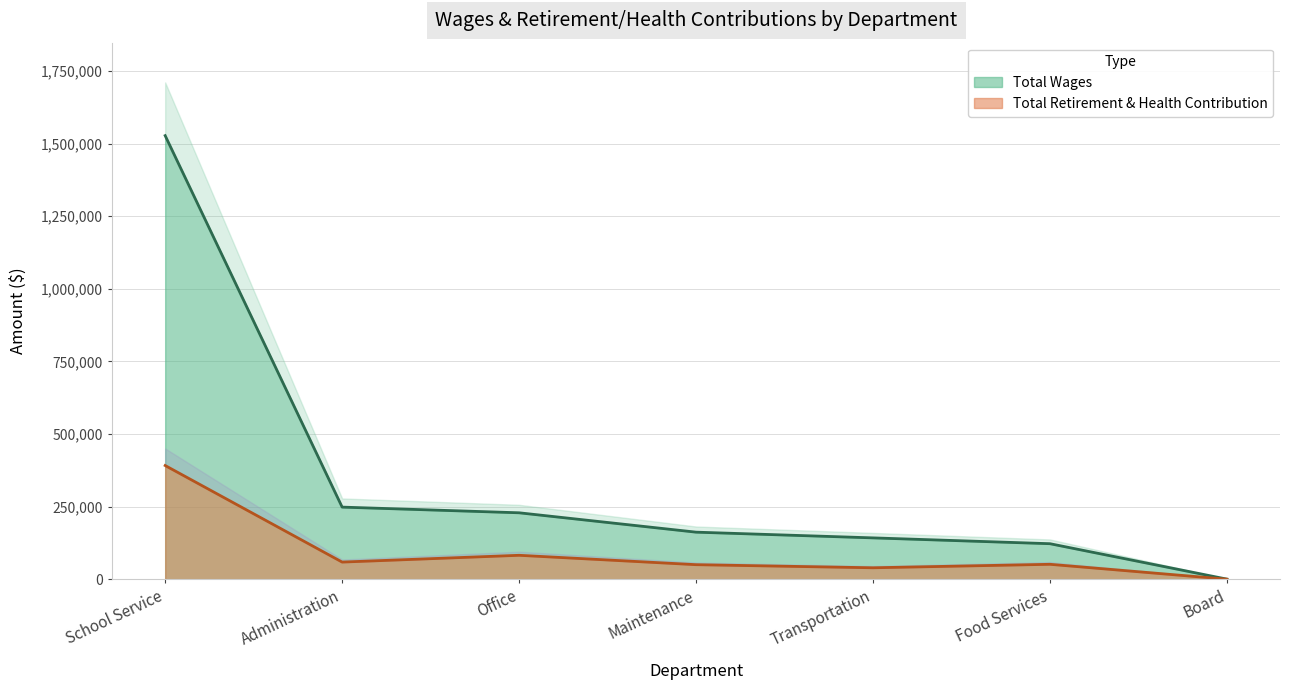

Which category has the highest value in the Total Retirement & Health Contribution series?

School Service